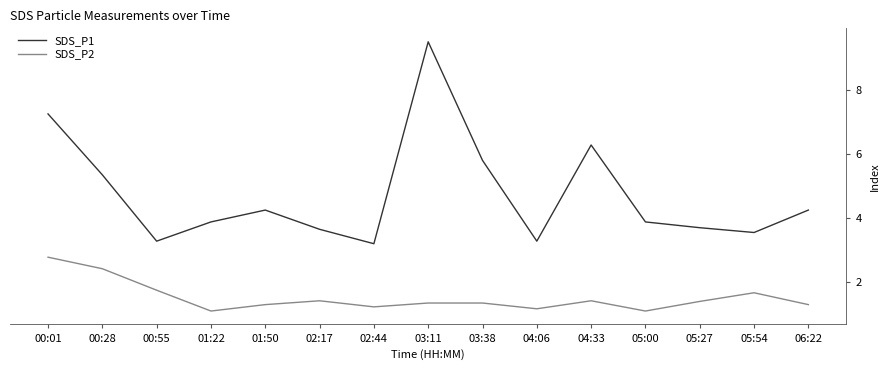

Which series has the largest range (max minus min)?

SDS_P1